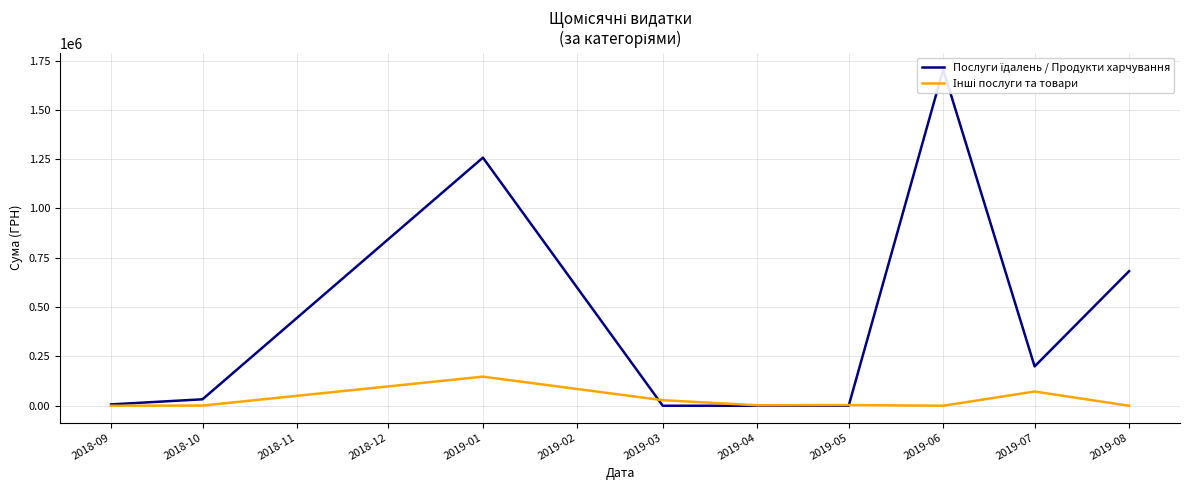

Between 2019-03 and 2019-05, which is larger?

2019-03